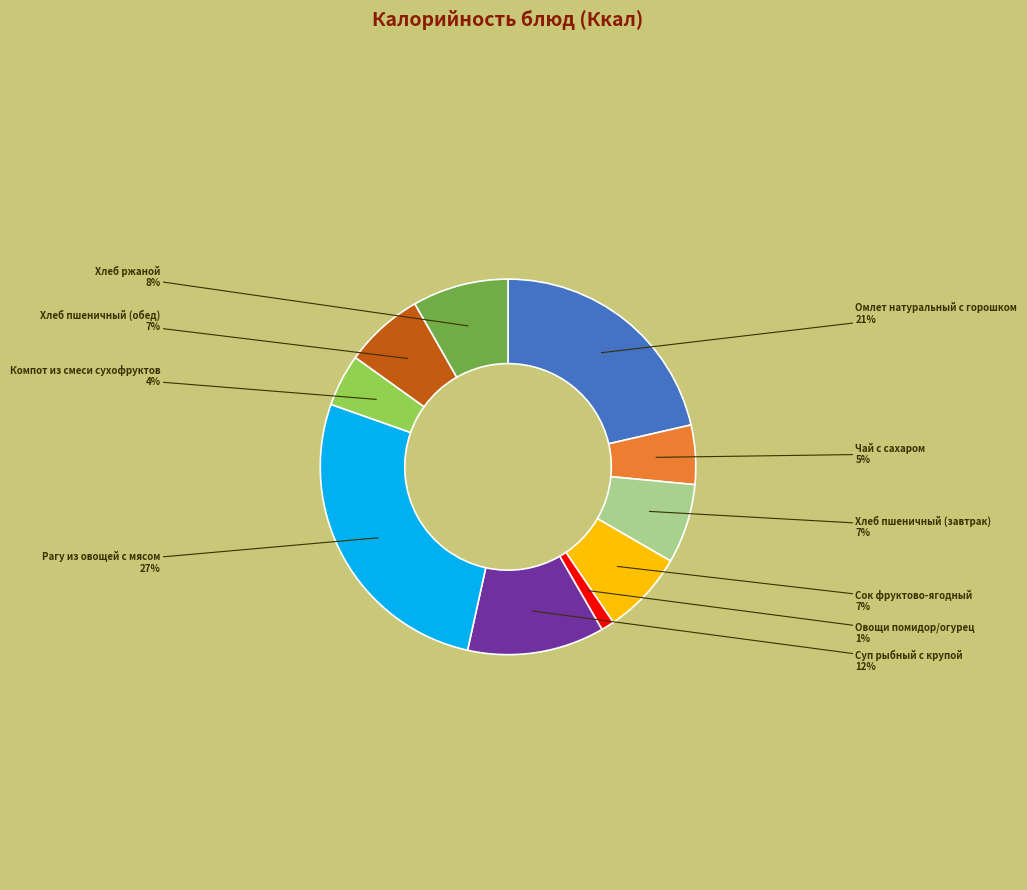

Do Компот из смеси сухофруктов and Рагу из овощей с мясом together represent more than half of the pie?

No